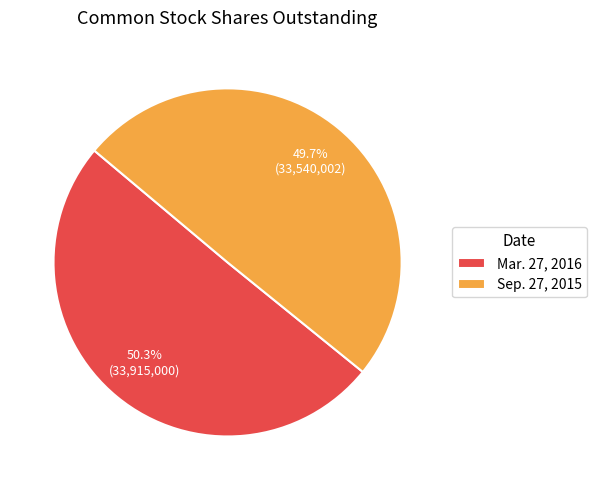

What is the total percentage of Sep. 27, 2015 and Mar. 27, 2016?

100.0%